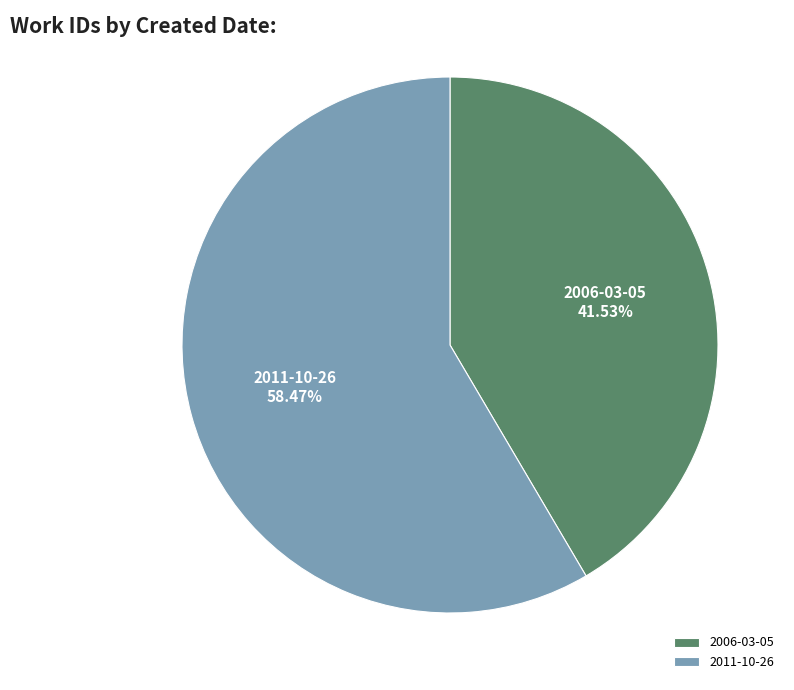

What percentage is the 2011-10-26 slice, to the nearest percent?

58%